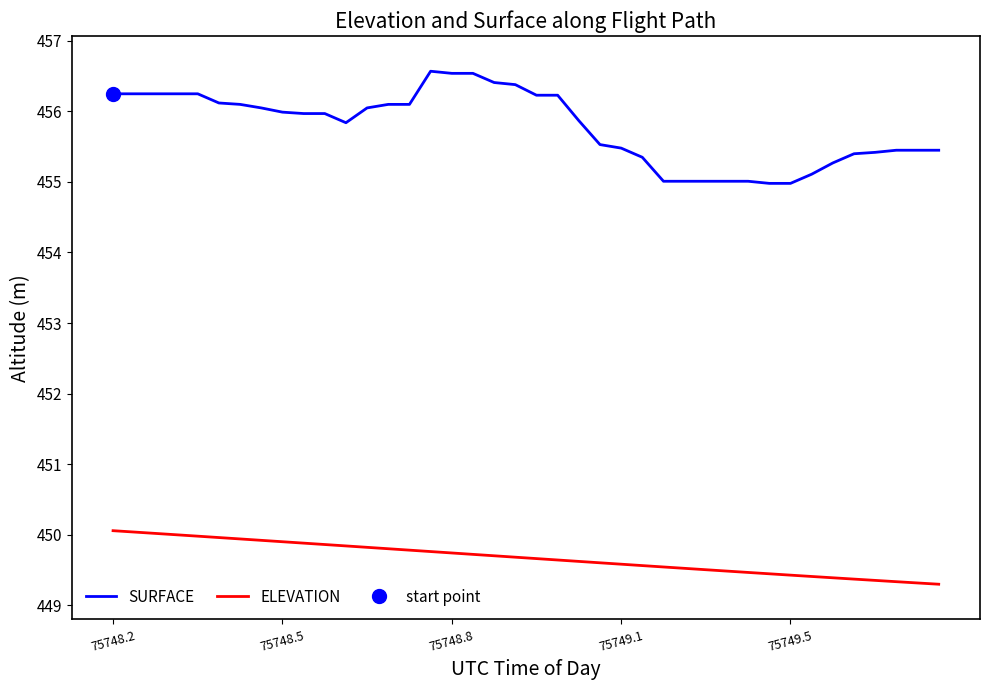

The value of ELEVATION at 75748.8 is 660.2. True or false?

False